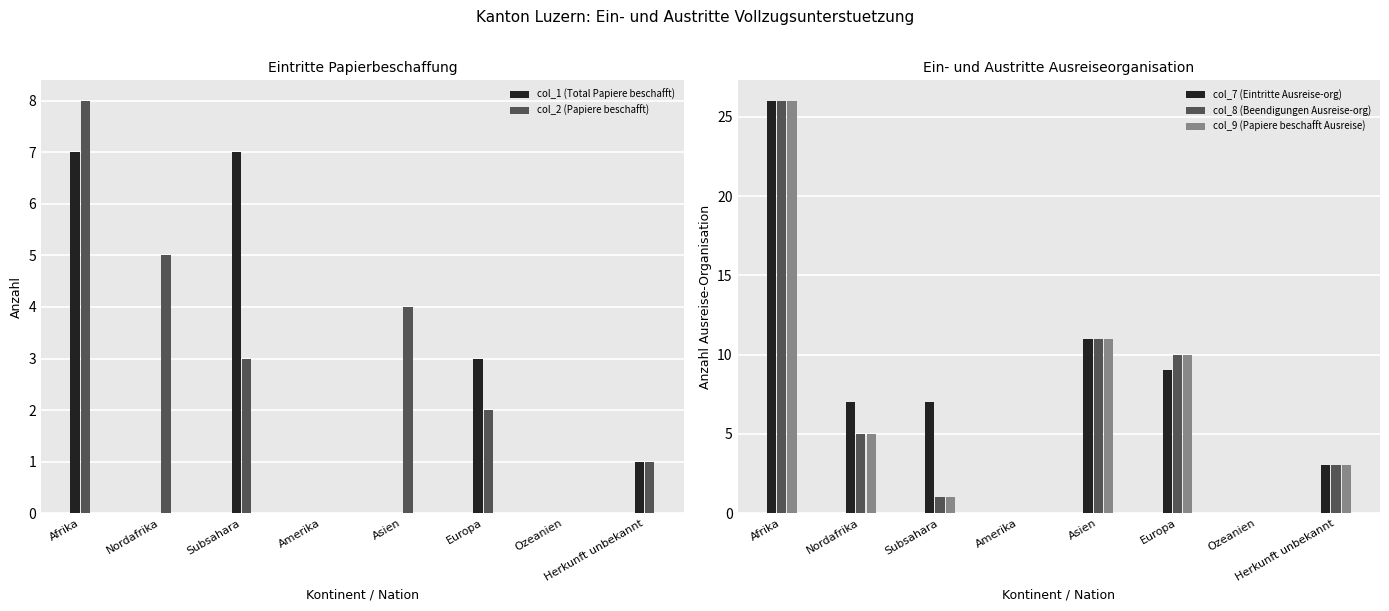

What is the value of the col_8 (Beendigungen Ausreise-org) bar at the 2nd from the left?

5